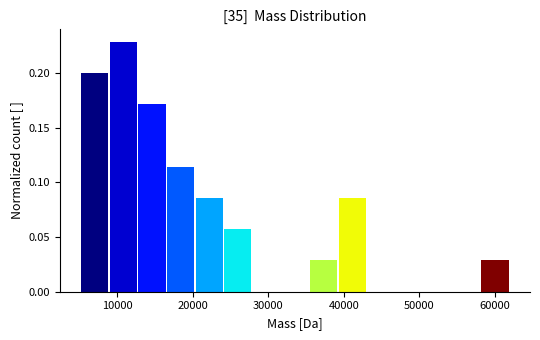

Around what value on the x-axis is the tallest bar? Give the approximate position of its centre, as read against the axis.

11000